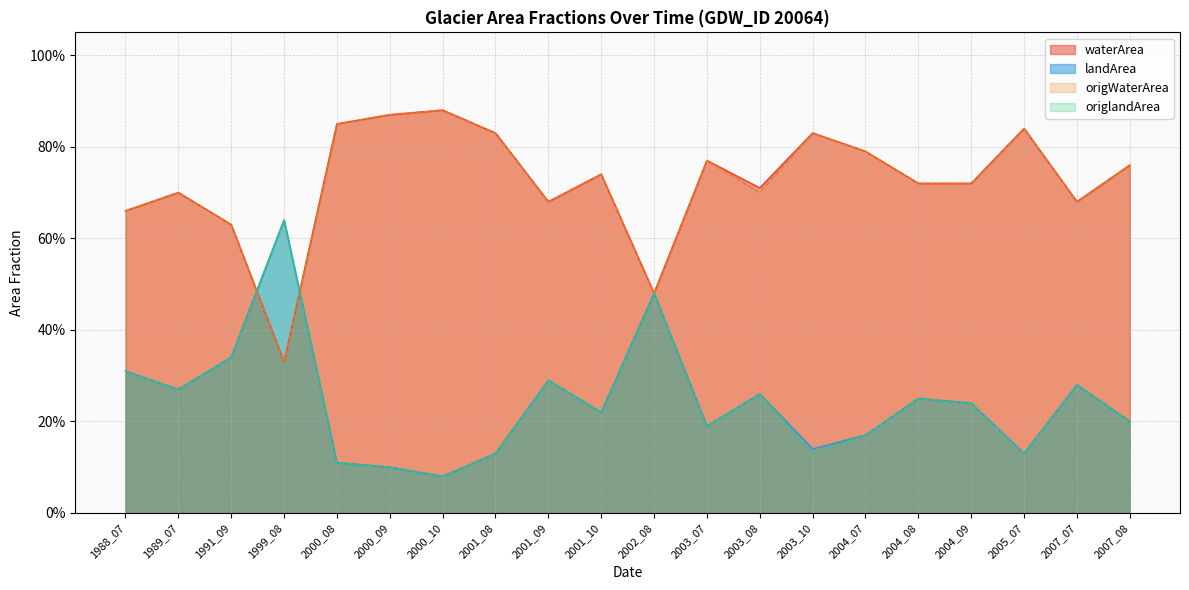

The value of origlandArea at 2007_08 is 0.2. True or false?

True